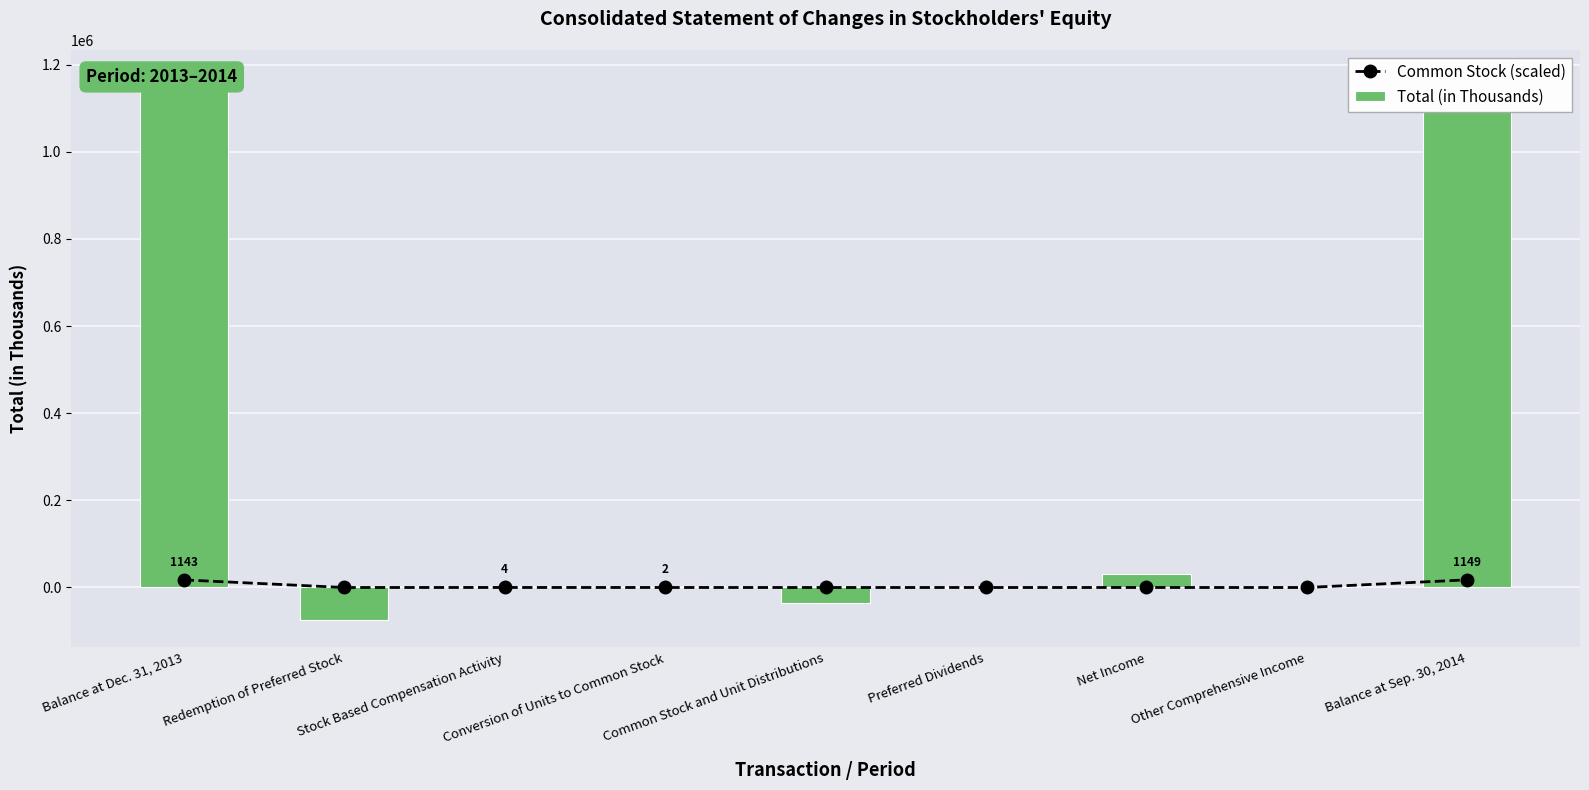

What is the value of the Total (in Thousands) bar at the 1st from the left?

1171219.0